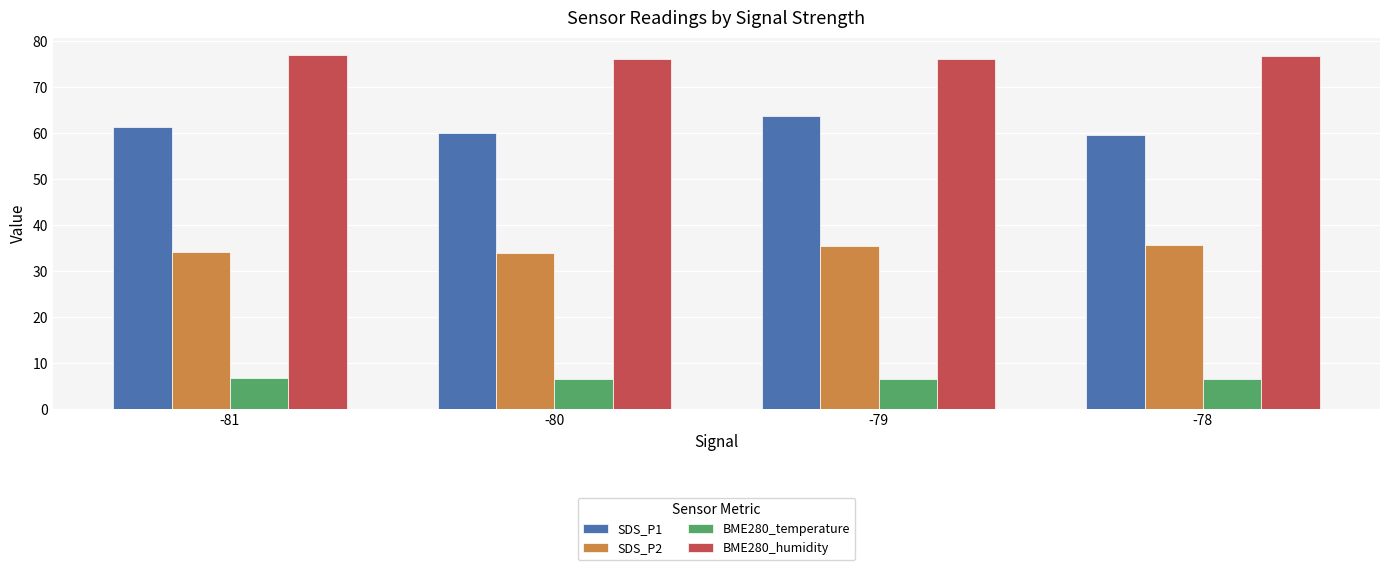

What is the difference between the maximum and minimum values in the BME280_temperature series?

0.1